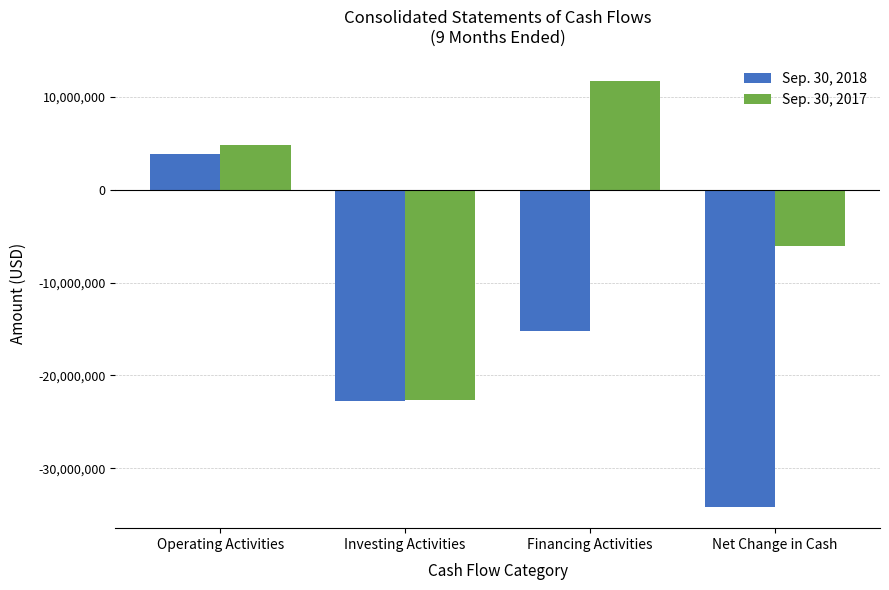

Between Operating Activities and Investing Activities, which series saw the biggest shift?

Sep. 30, 2017